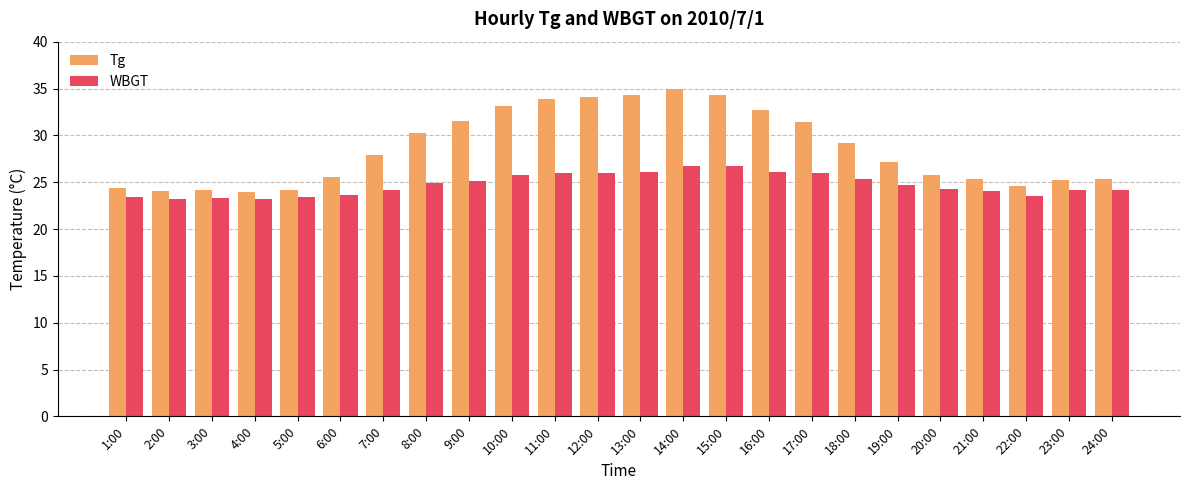

What is the greatest value displayed?

34.9